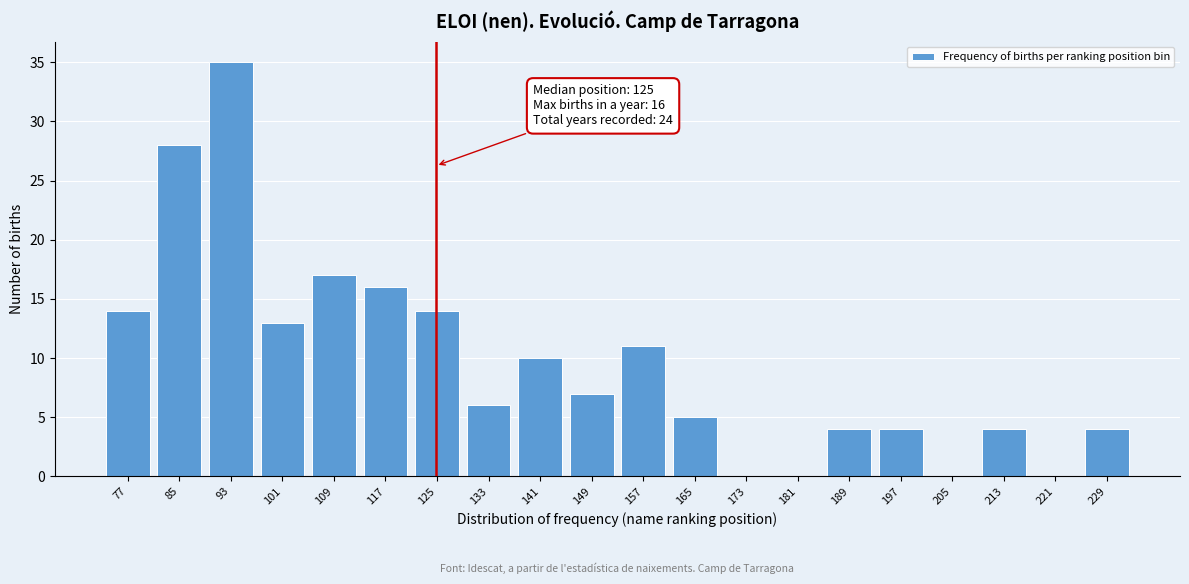

Reading left to right, list all the values displayed in this chart.

77=14	85=28	93=35	101=13	109=17	117=16	125=14	133=6	141=10	149=7	157=11	165=5	173=0	181=0	189=4	197=4	205=0	213=4	221=0	229=4